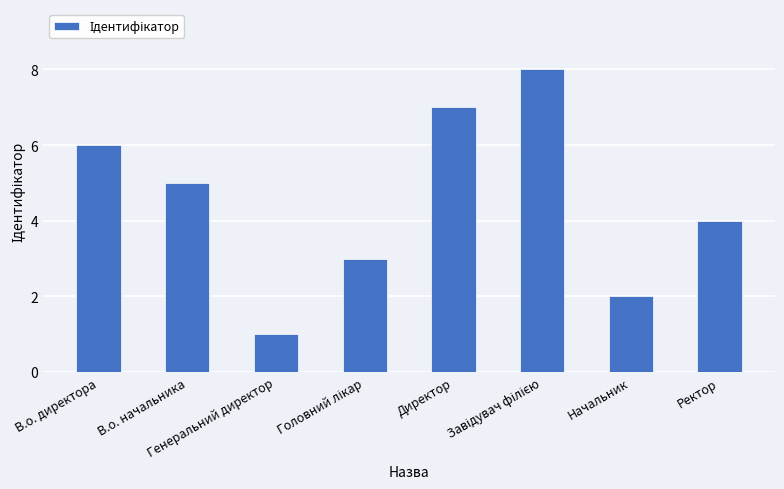

Reading left to right, what are all the values shown in this chart?

6	5	1	3	7	8	2	4